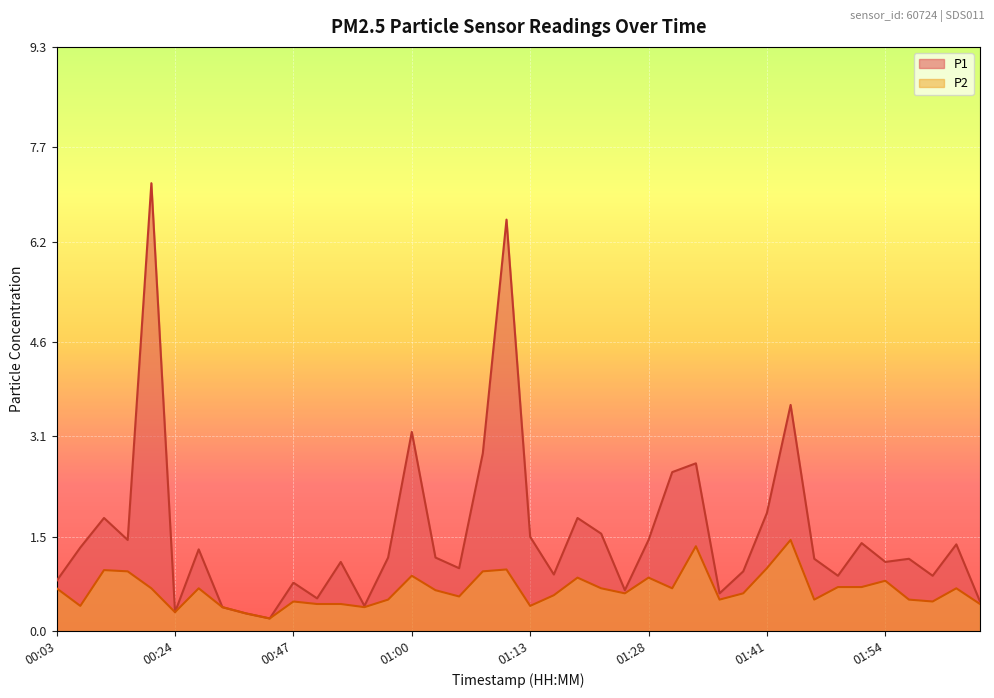

Which series has the largest range (max minus min)?

P1